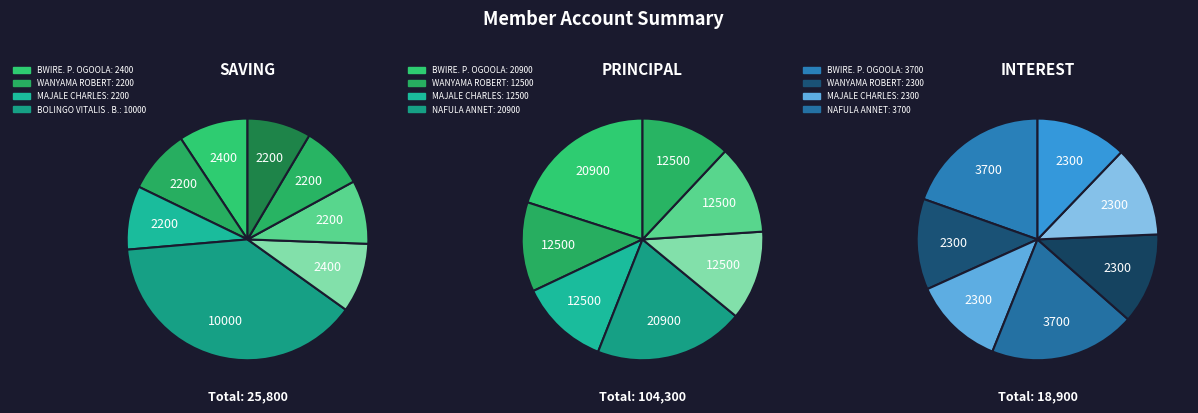

How many segments does this pie chart have?

8